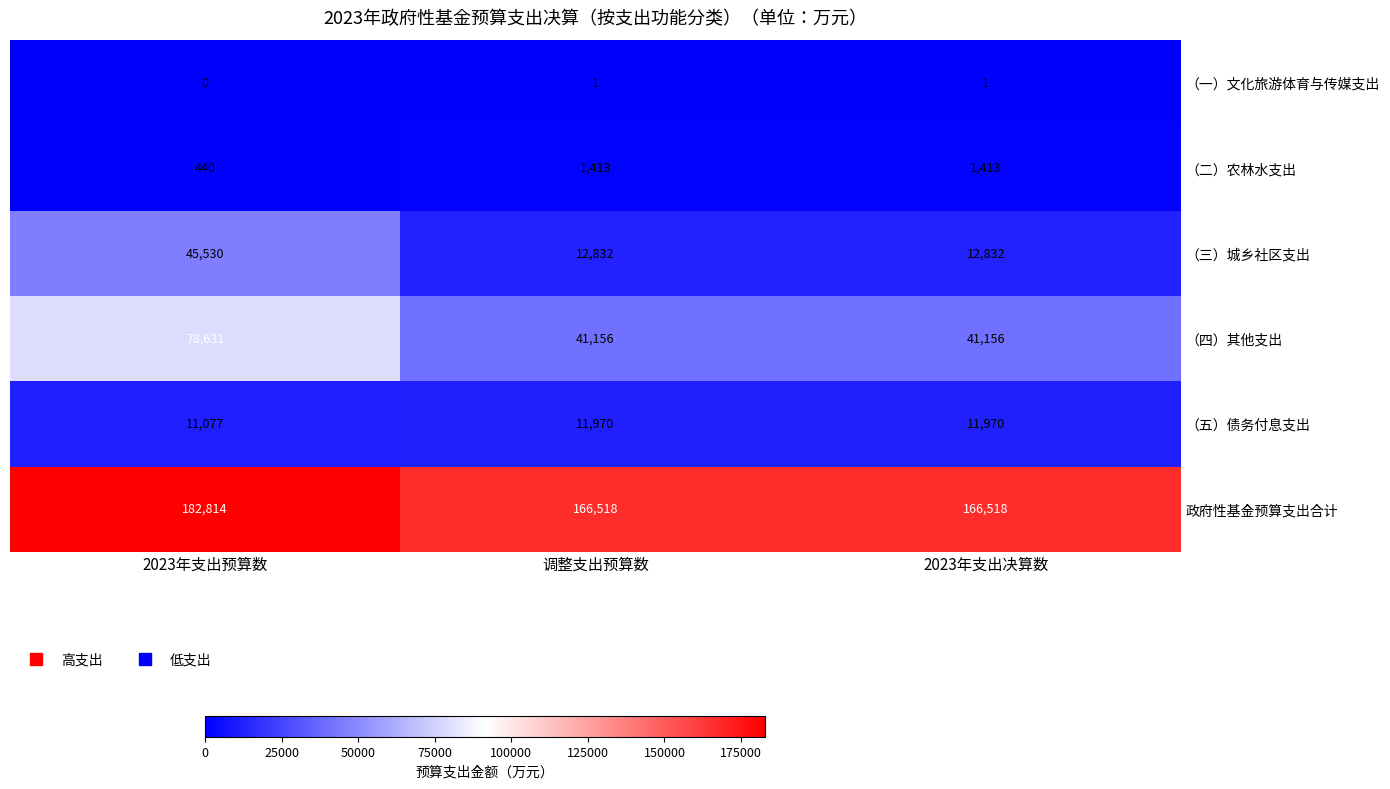

At how many categories does at least one series exceed 109144?

3